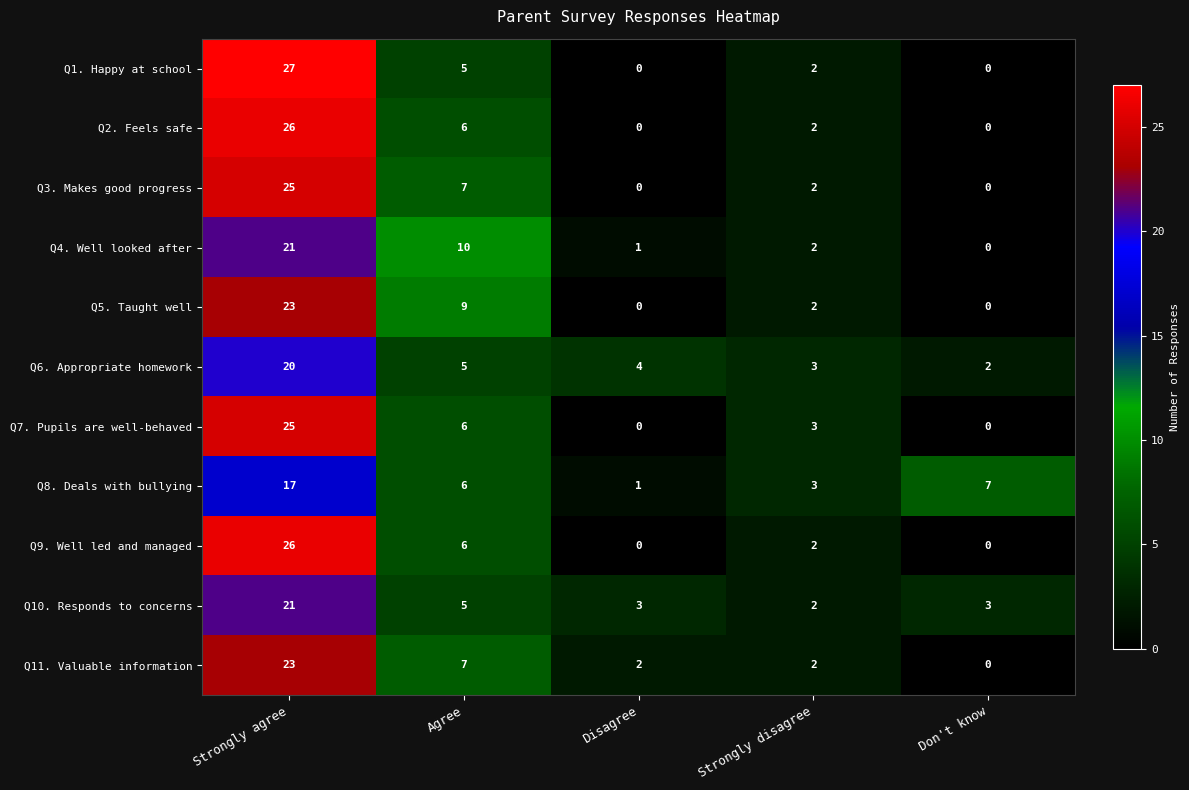

How many data points in Q8. Deals with bullying are less than 6?

2